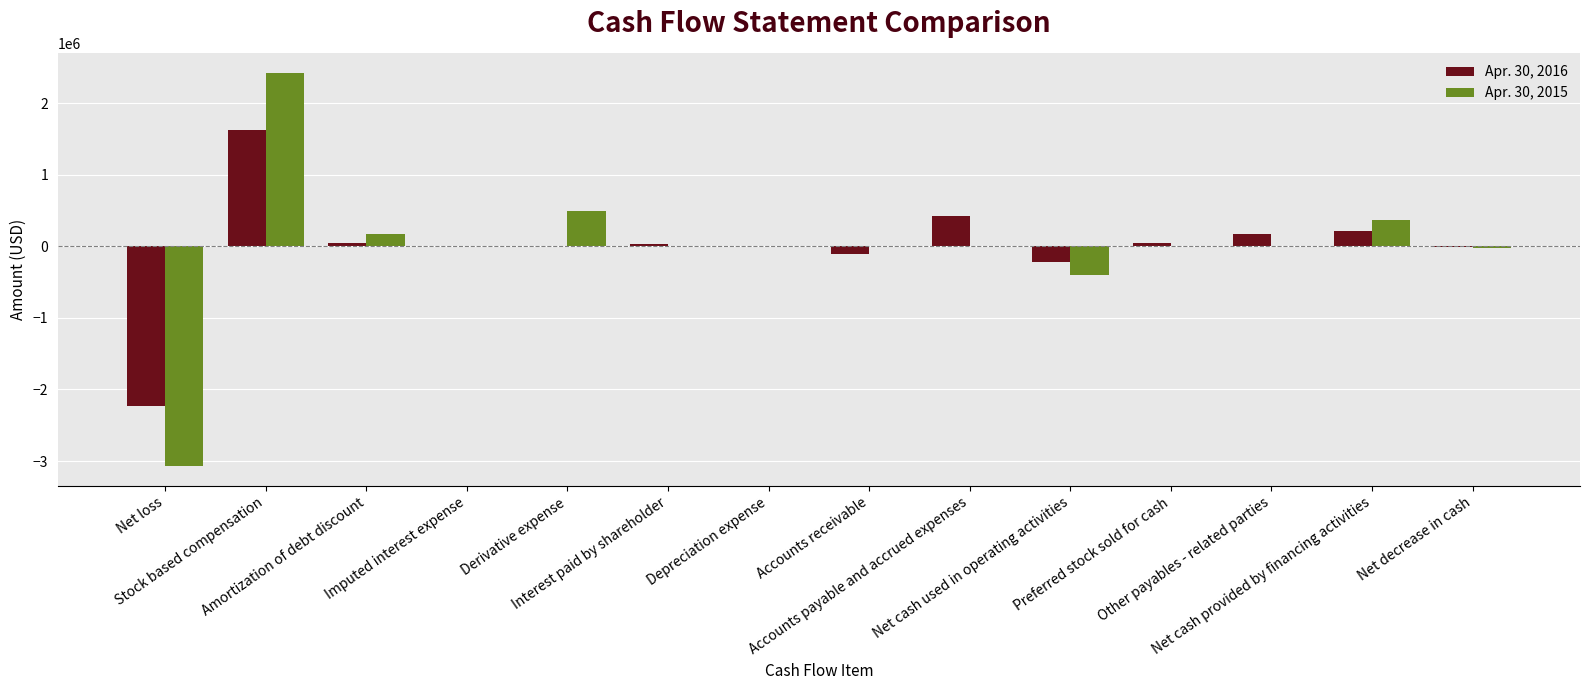

How many categories are shown in the chart?

14